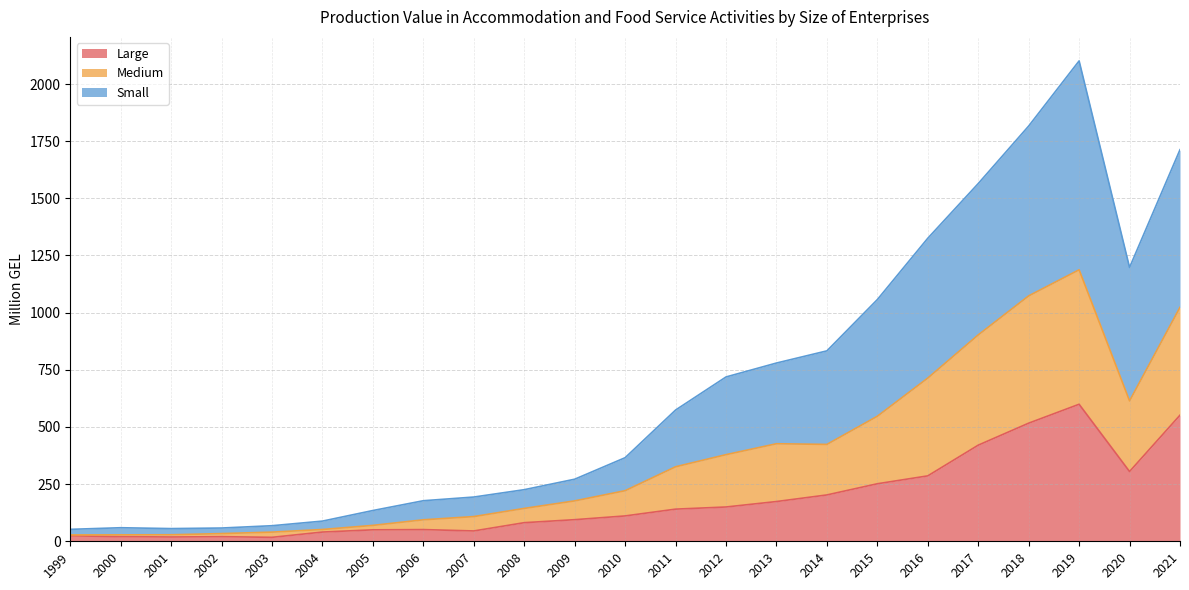

How many values in the Large series exceed 110?

12